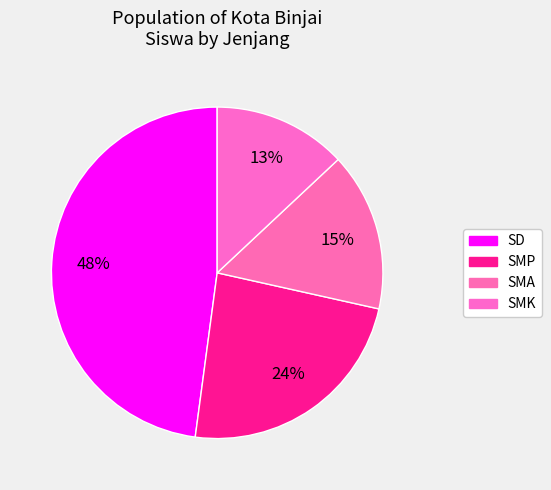

How many segments does this pie chart have?

4